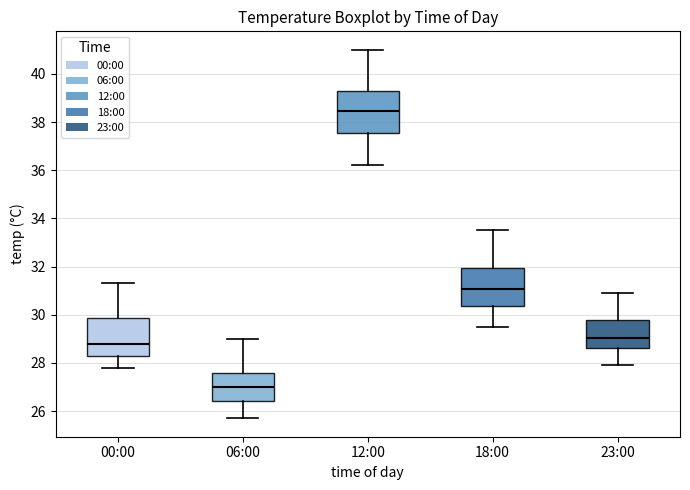

Reading left to right, read every box against the y-axis: the position of its median line, the range the box covers, and the ends of its whiskers. The values are not printed on the chart, so give them approximately, as read against the axis.

00:00: median 28.8, box 28.4 to 29.8, whiskers 27.8 to 31.4
06:00: median 27.0, box 26.4 to 27.6, whiskers 25.8 to 29.0
12:00: median 38.4, box 37.6 to 39.2, whiskers 36.2 to 41.0
18:00: median 31.0, box 30.4 to 32.0, whiskers 29.6 to 33.6
23:00: median 29.0, box 28.6 to 29.8, whiskers 28.0 to 31.0